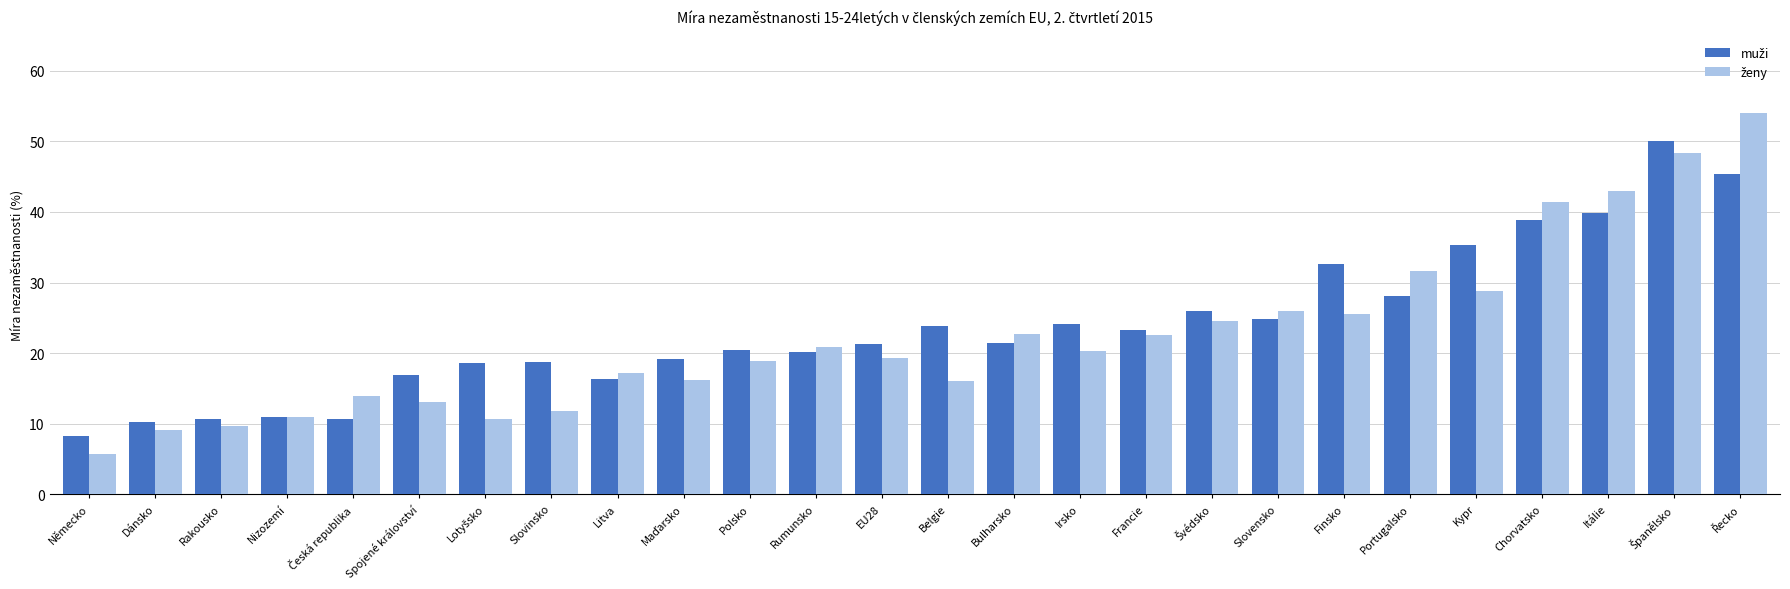

What is the maximum value shown in the chart?

54.1